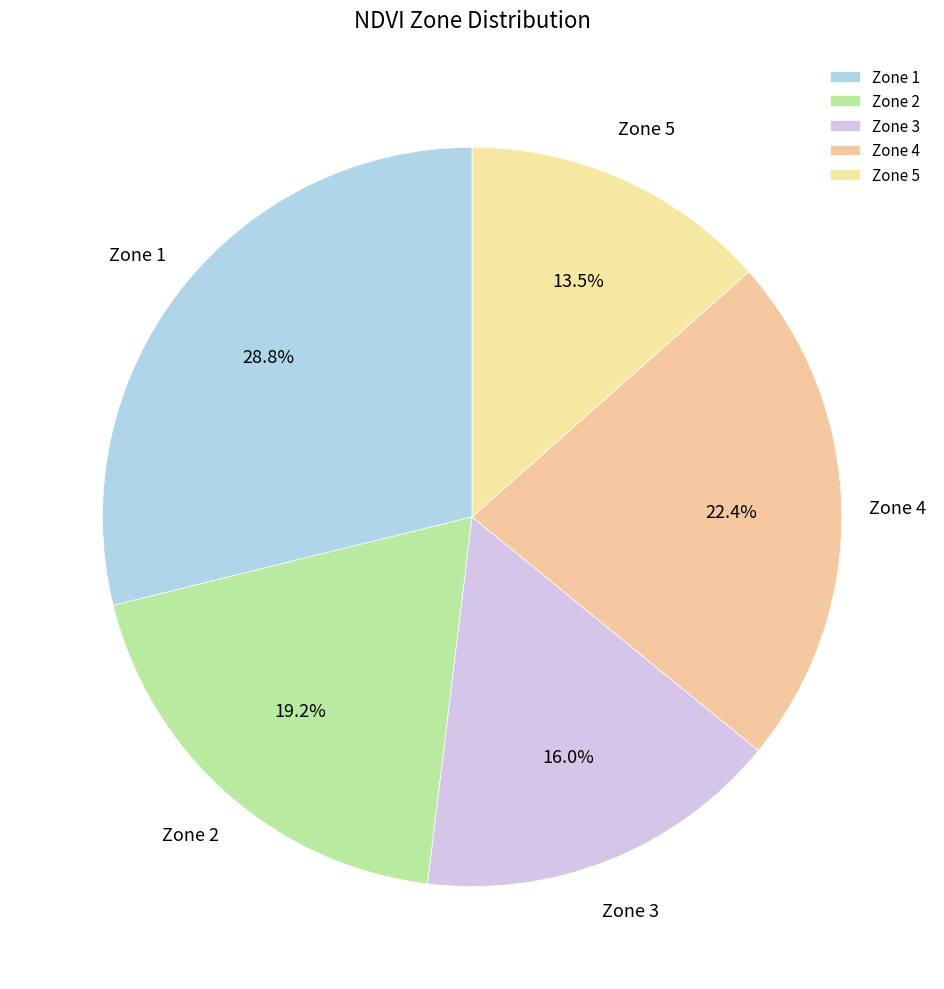

Count the number of slices in the pie.

5